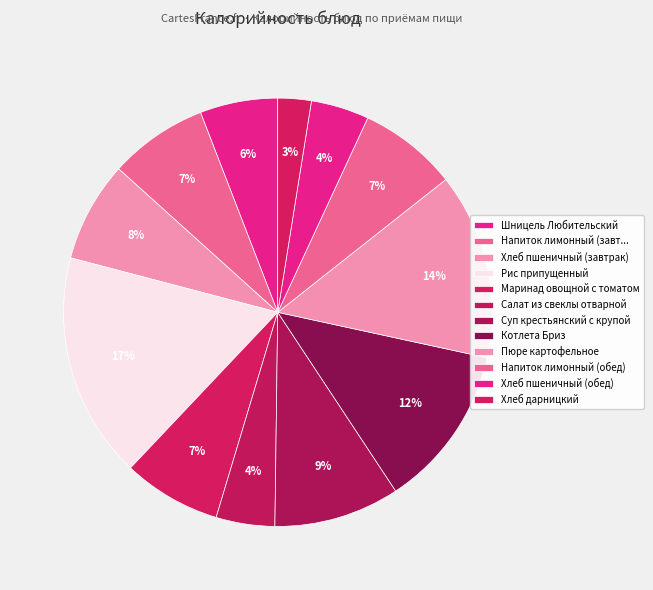

Which slice is the smallest?

Хлеб дарницкий